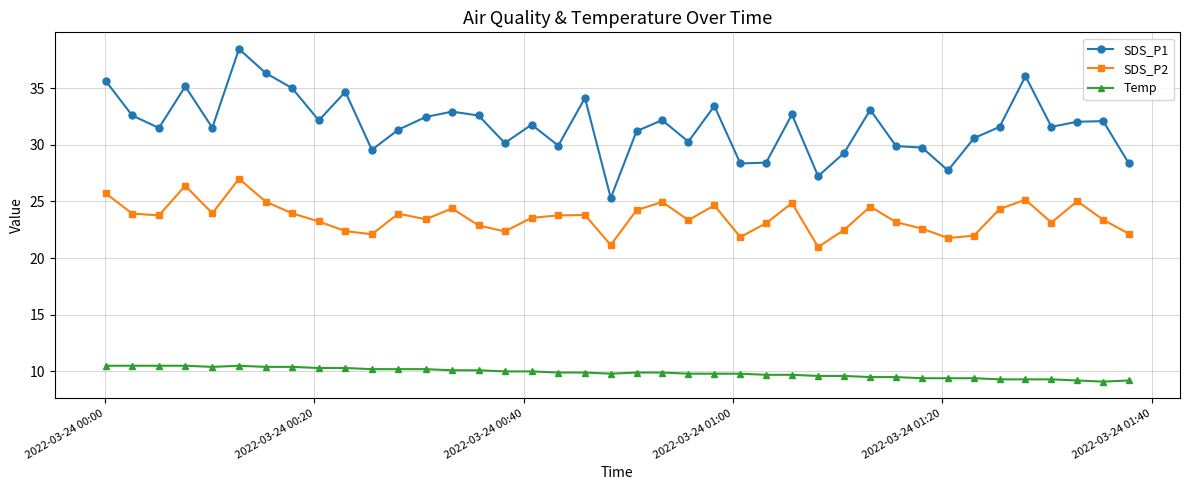

What is the average value of the SDS_P2 series?

23.6